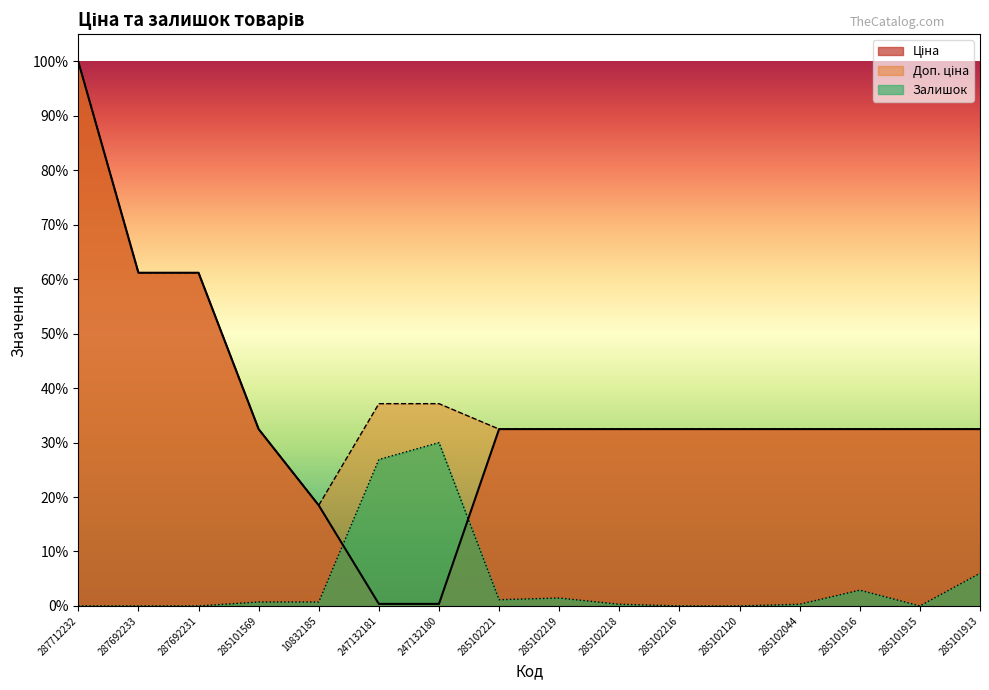

Which has a higher value, 285101915 or 285102218?

285101915